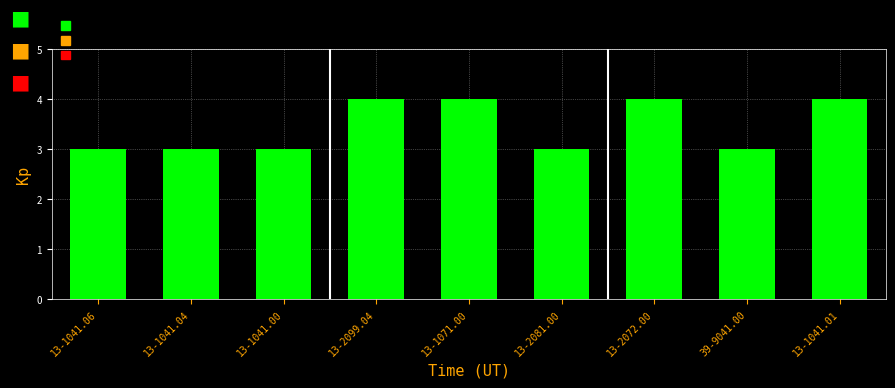

What is the label of the 6th bar from the right?

13-2099.04